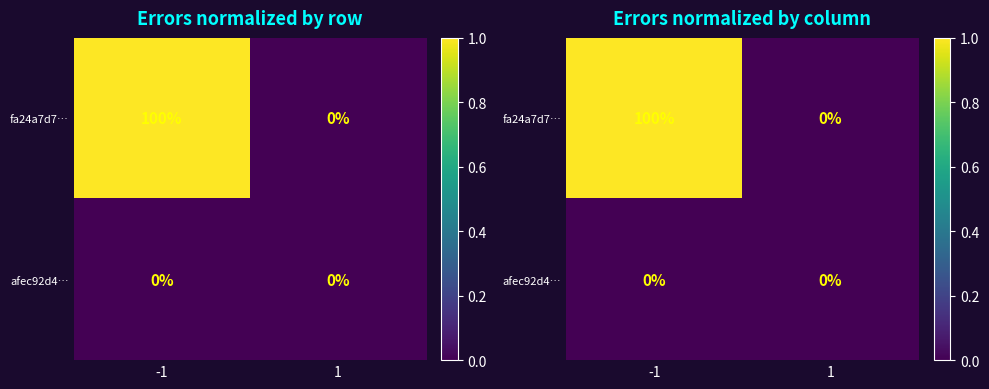

How many data points in fa24a7d7… are less than 1?

1